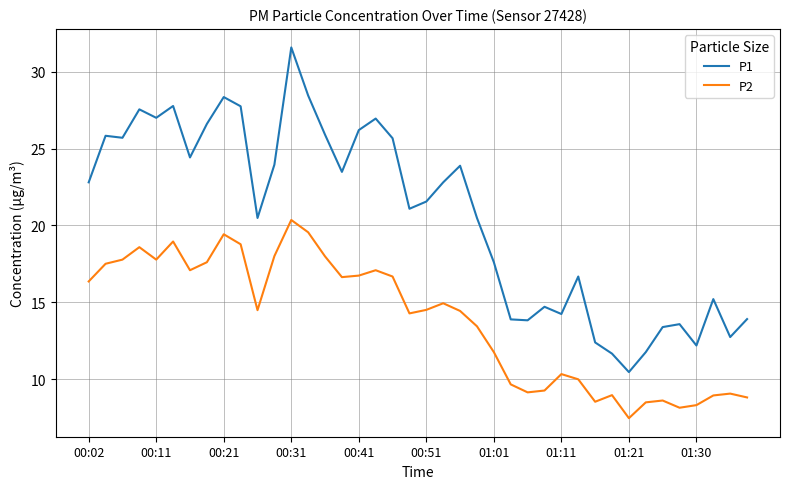

True or false: P2 and P1 intersect in this chart.

False